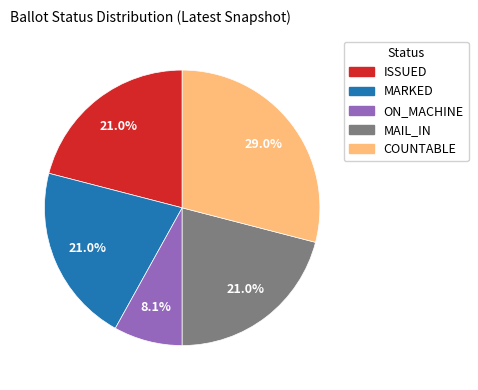

Combined, do MARKED and MAIL_IN account for over 50%?

No